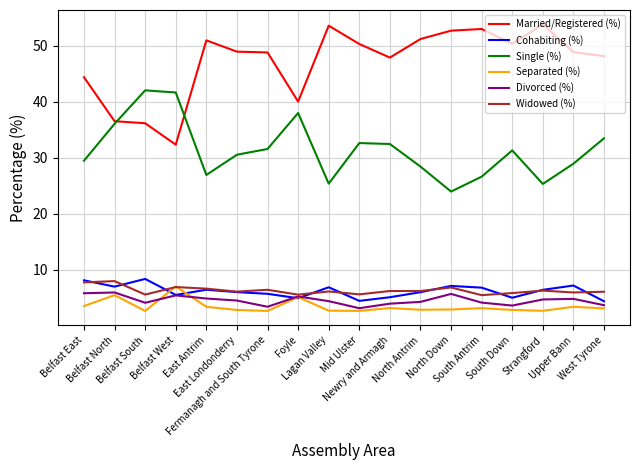

True or false: Divorced (%) has more than 1 interior local peaks.

True